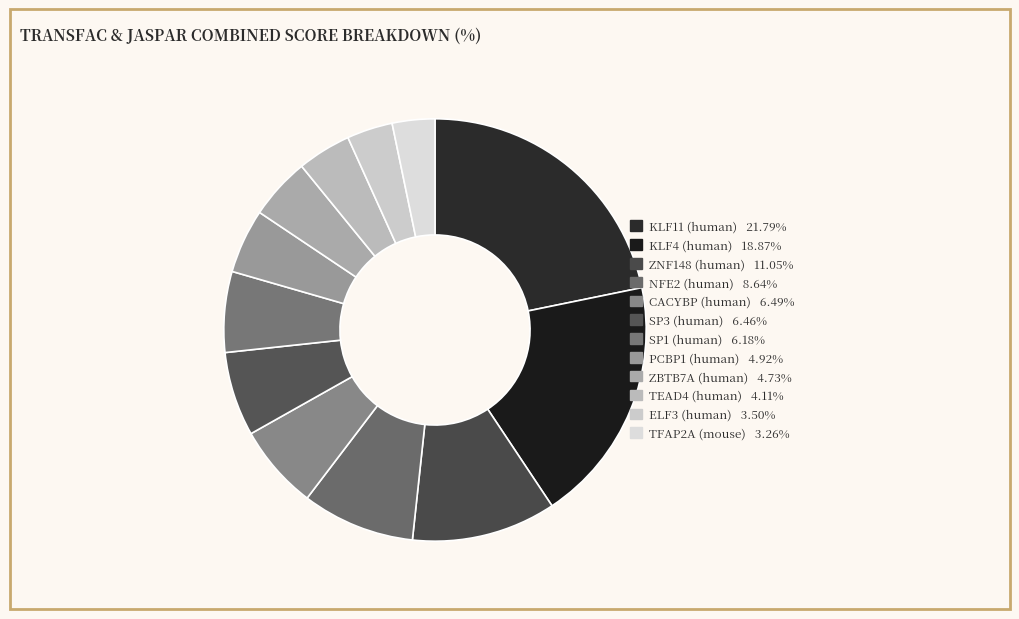

How many segments does this pie chart have?

12